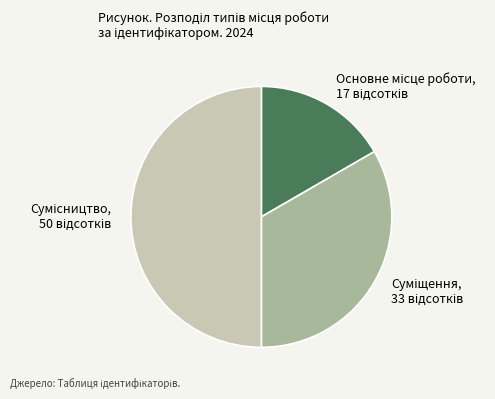

The Сумісництво slice represents 50% of the pie. True or false?

True